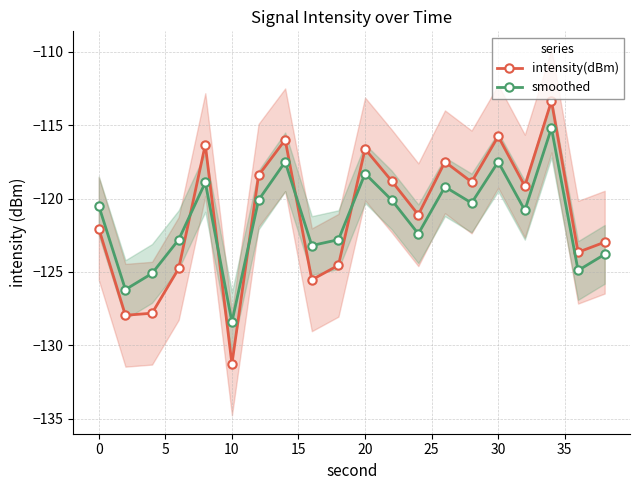

True or false: intensity(dBm) has a value of -73.7 at 0.

False